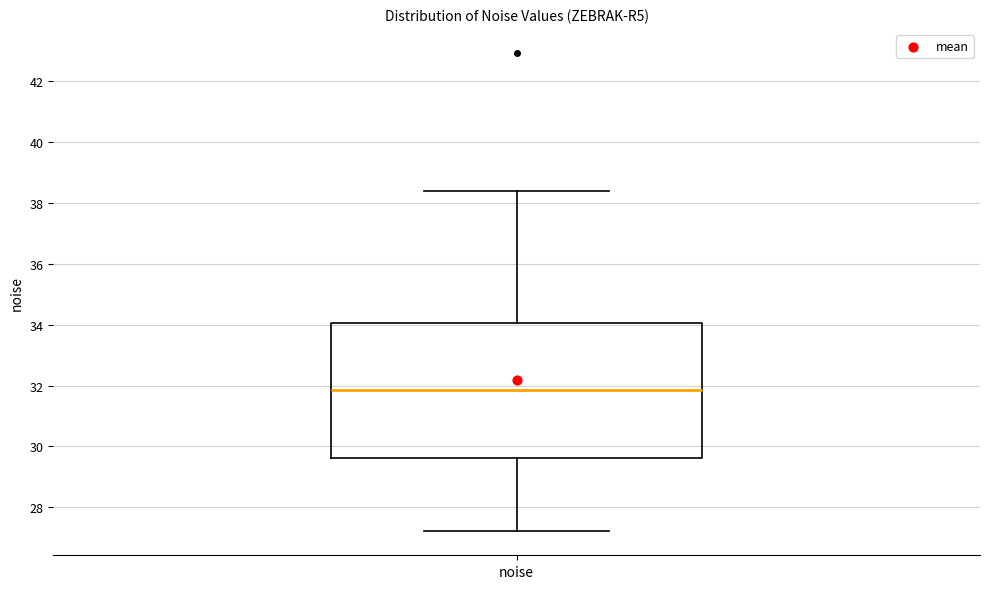

Read this box plot against the y-axis: the position of the median line, the range covered by the box, and the ends of both whiskers. The values are not printed on the chart, so give them approximately, as read against the axis.

median 31.8, box 29.6 to 34.0, whiskers 27.2 to 38.4